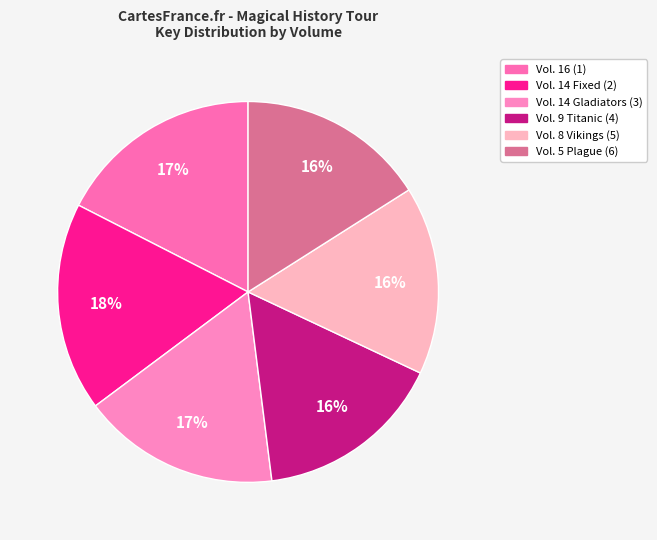

Rank the categories by value from highest to lowest.

Vol. 14 Fixed (2), Vol. 16 (1), Vol. 14 Gladiators (3), Vol. 9 Titanic (4), Vol. 8 Vikings (5), Vol. 5 Plague (6)